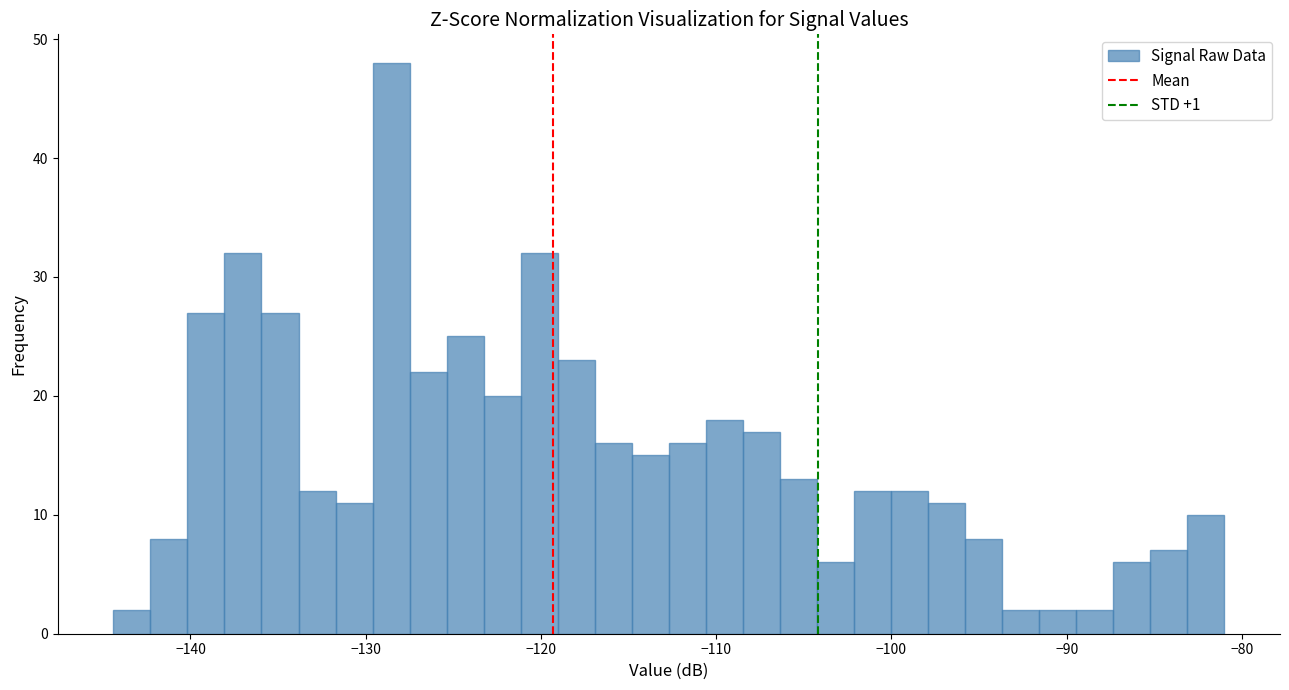

Read against the x-axis, roughly where is the centre of the tallest bar?

-129